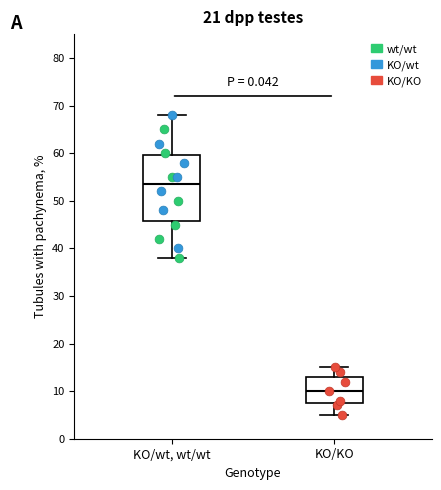

Which box is the tallest, from its lower edge to its upper edge?

KO/wt, wt/wt